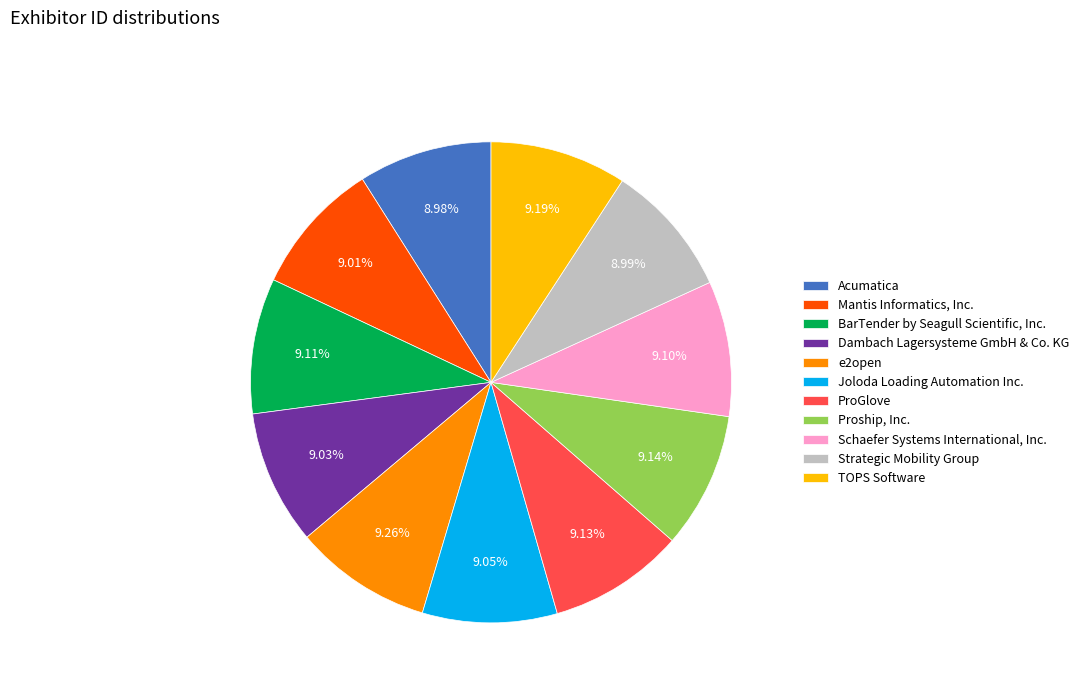

True or false: ProGlove accounts for 3% of the total.

False